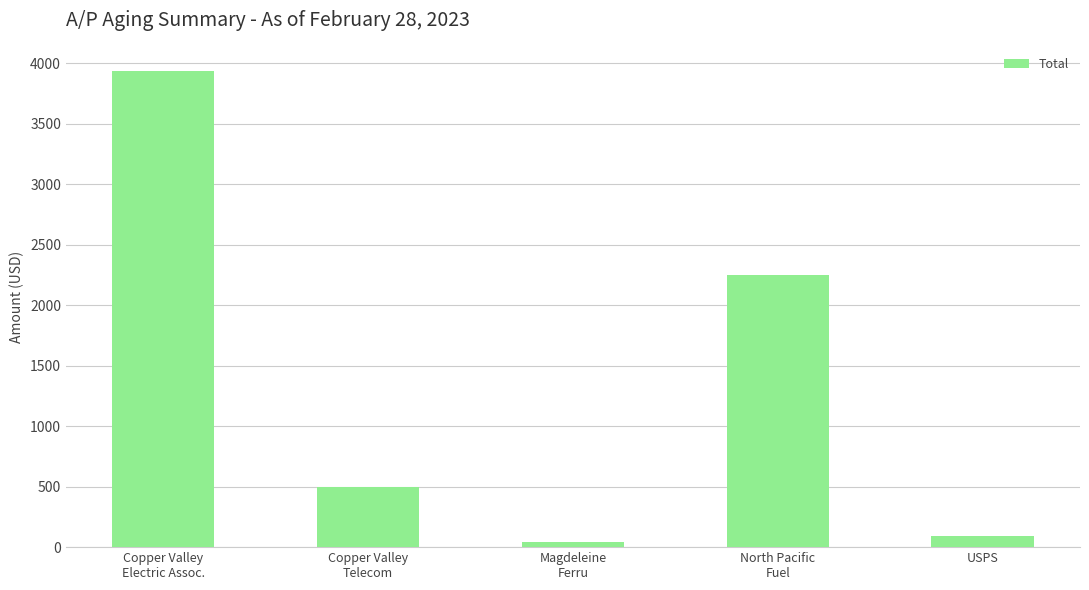

Is it true that the value at USPS is 93.5?

True